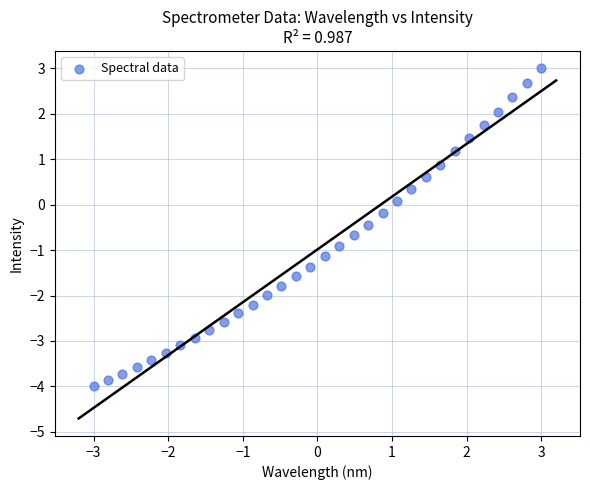

What is the range of X values (max minus min)?

6.0